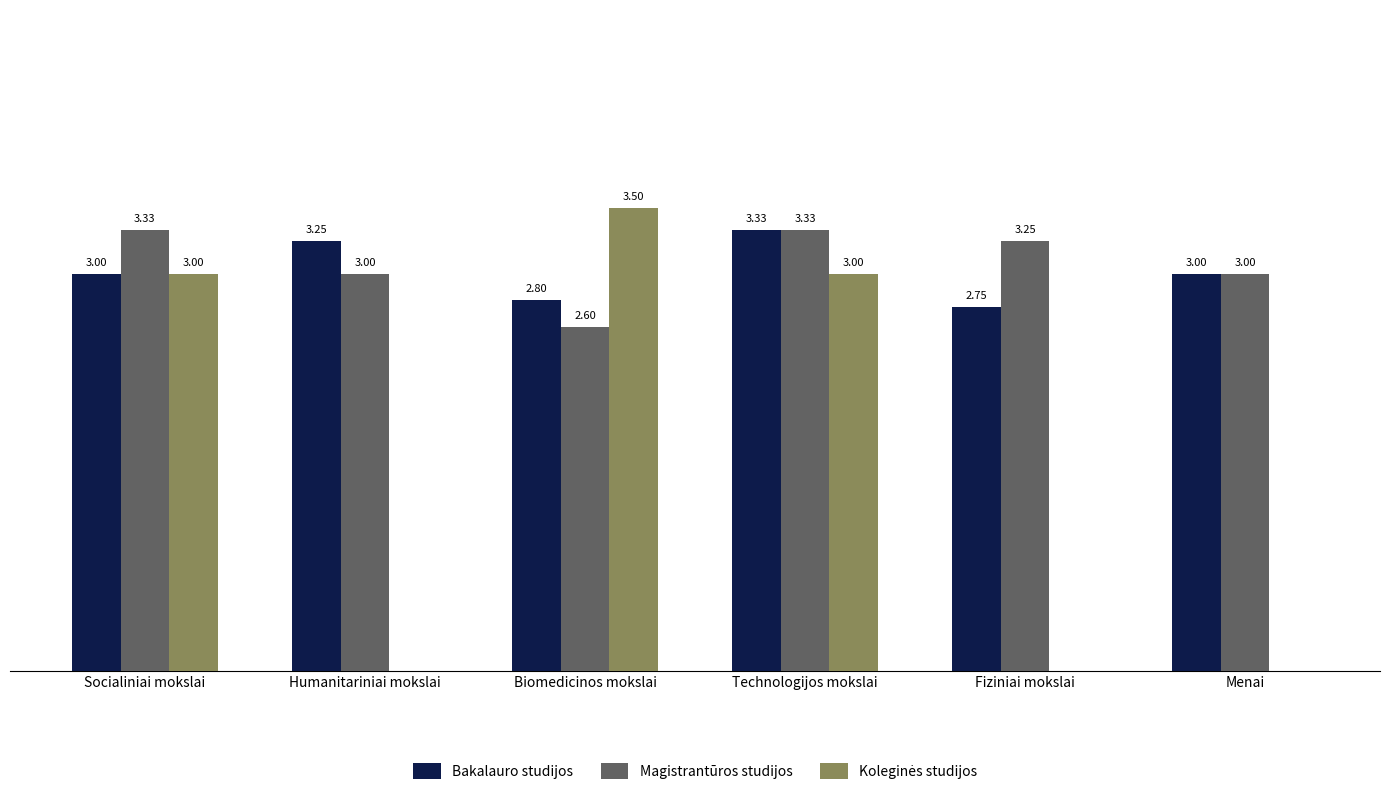

At which category is the sum across all series the highest?

Technologijos mokslai